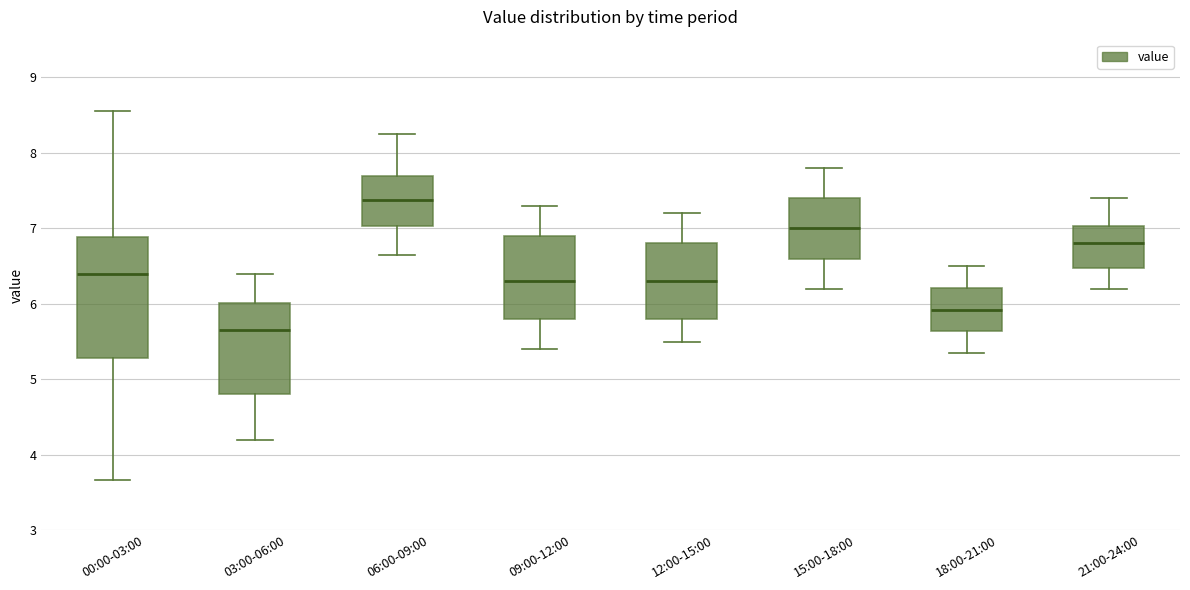

Where does the upper whisker of the box for 09:00-12:00 end on the y-axis? The values are not printed on the chart, so give them approximately, as read against the axis.

7.3